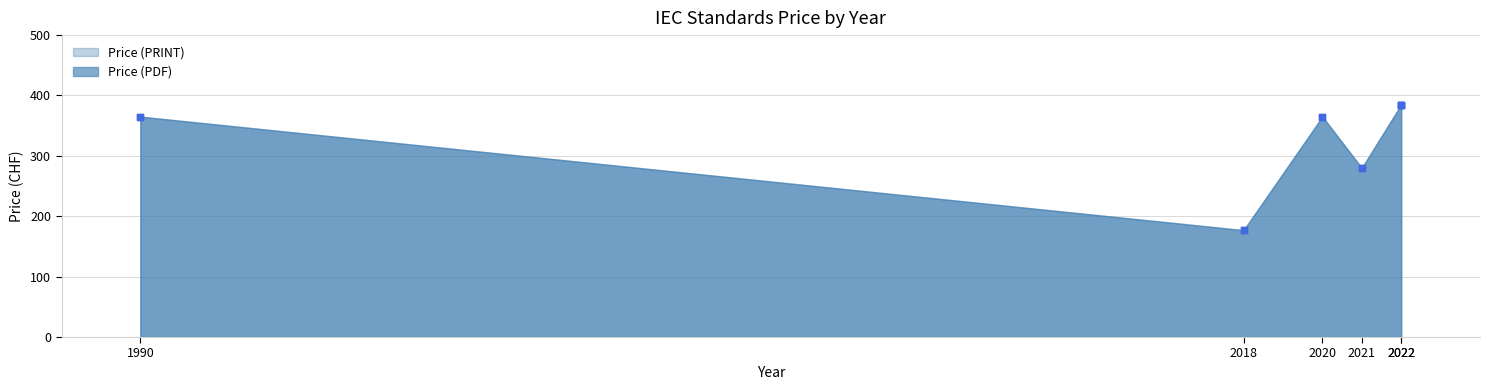

Is the value of Price (PDF) at 2022 greater than the value of Price (PRINT) at 2022?

No